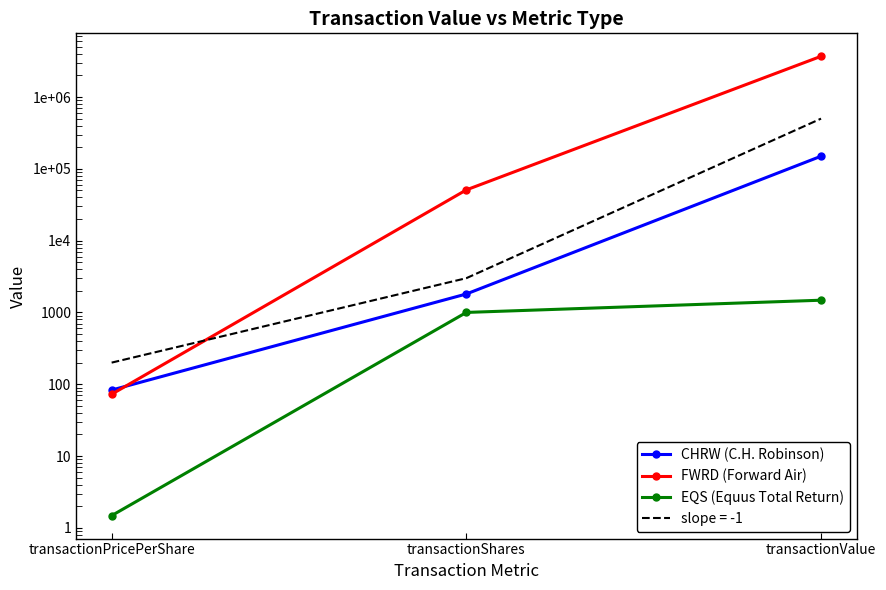

At which category does the chart reach its minimum across all series?

transactionPricePerShare